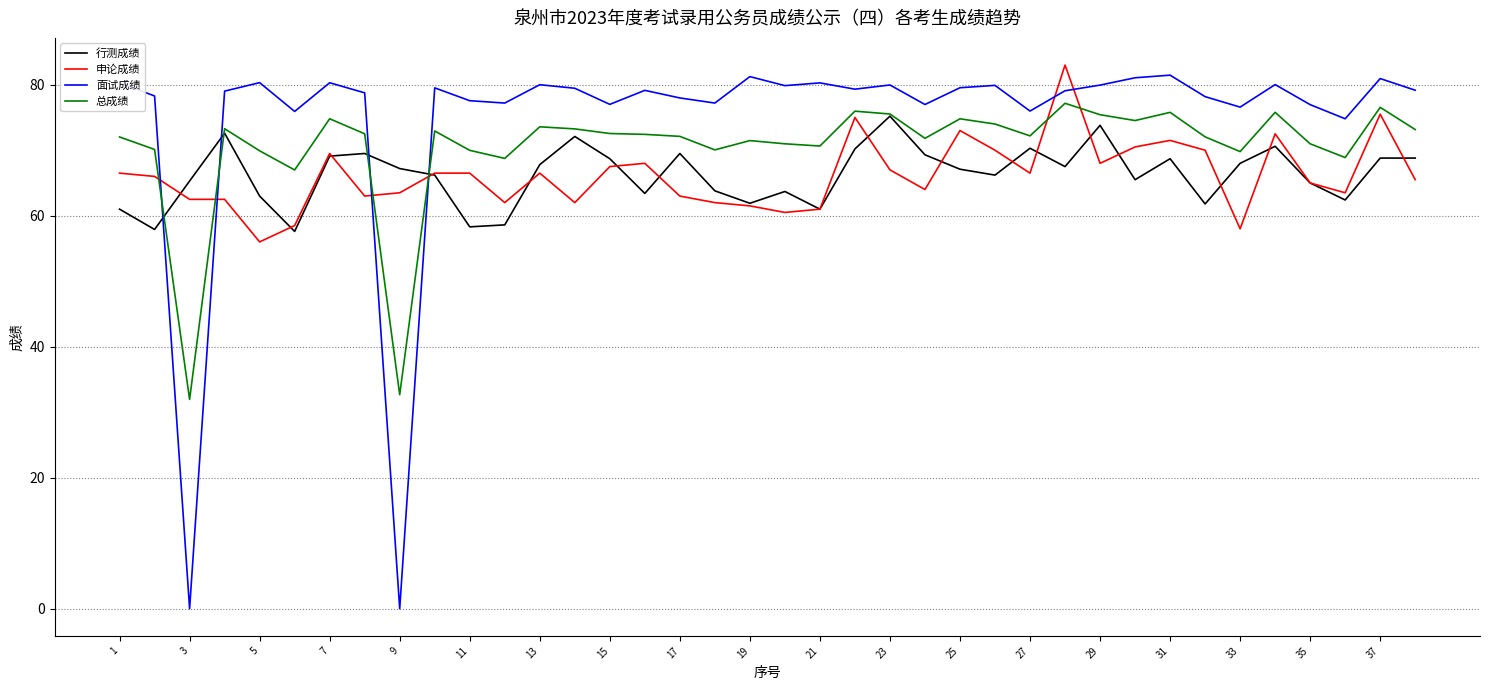

Which series has the largest range (max minus min)?

面试成绩